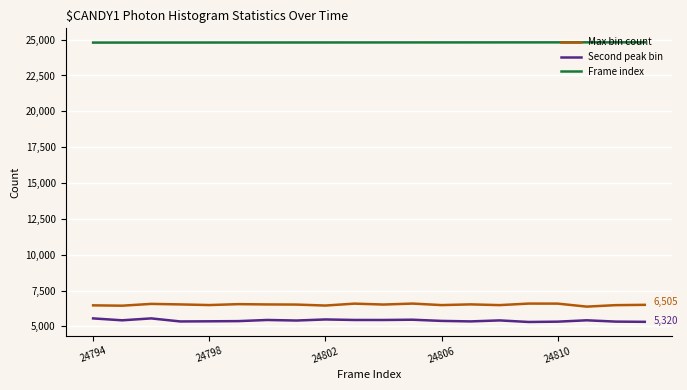

List the series in order of their peak value, lowest first.

Second peak bin, Max bin count, Frame index